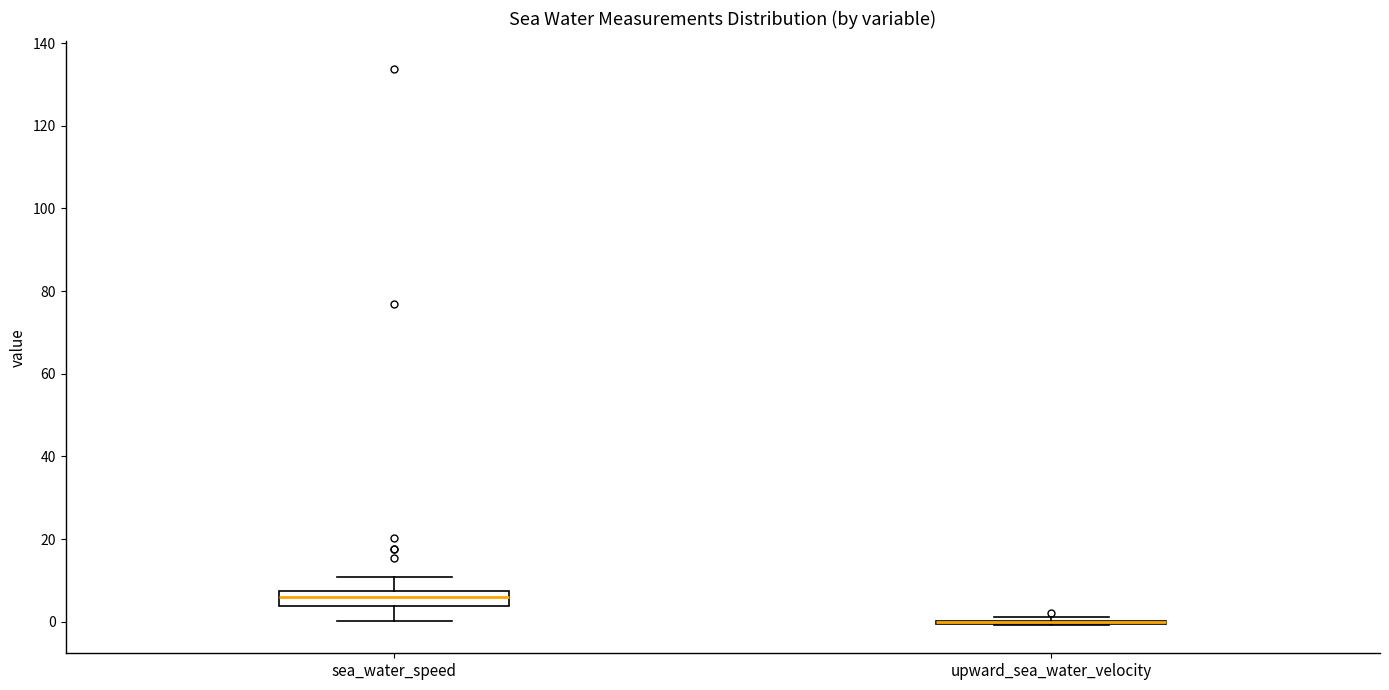

Reading left to right, read every box against the y-axis: the position of its median line, the range the box covers, and the ends of its whiskers. The values are not printed on the chart, so give them approximately, as read against the axis.

sea_water_speed: median 6, box 4 to 8, whiskers 0 to 10
upward_sea_water_velocity: box collapsed to a line at 0, whiskers 0 to 2